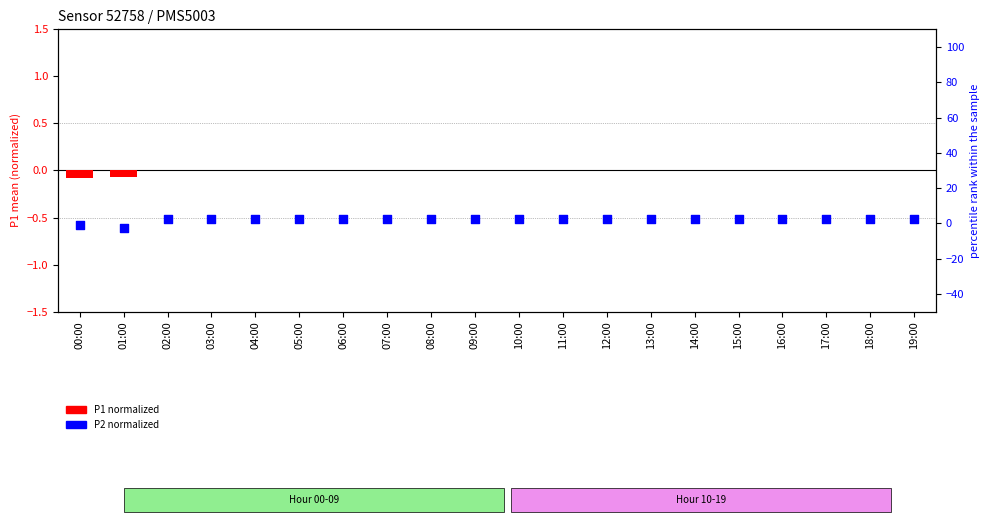

Which series contains the highest Y value?

P2 normalized